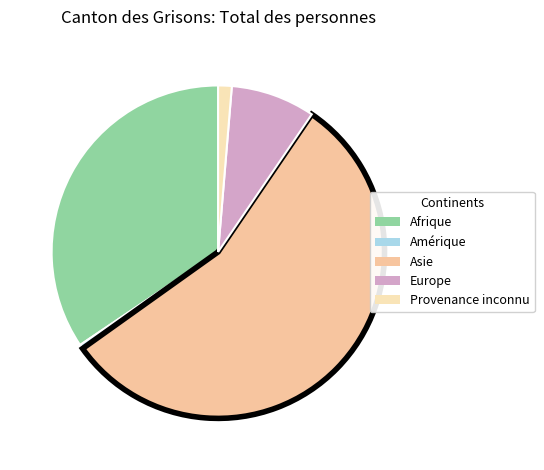

How many segments does this pie chart have?

5